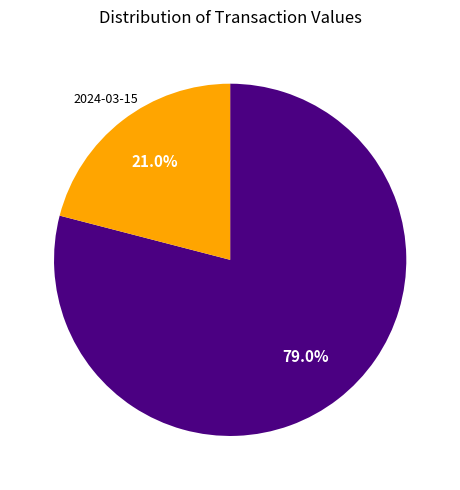

Does any single category account for the majority?

Yes